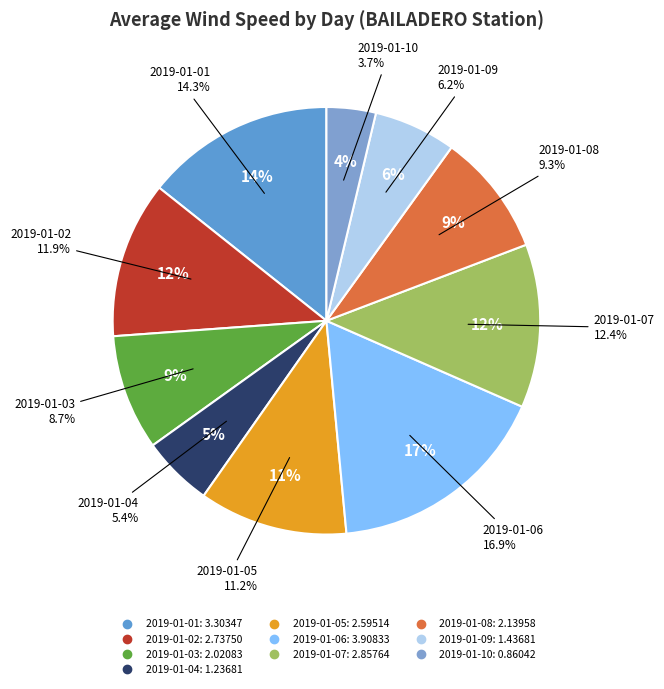

Is there a majority slice in this chart?

No